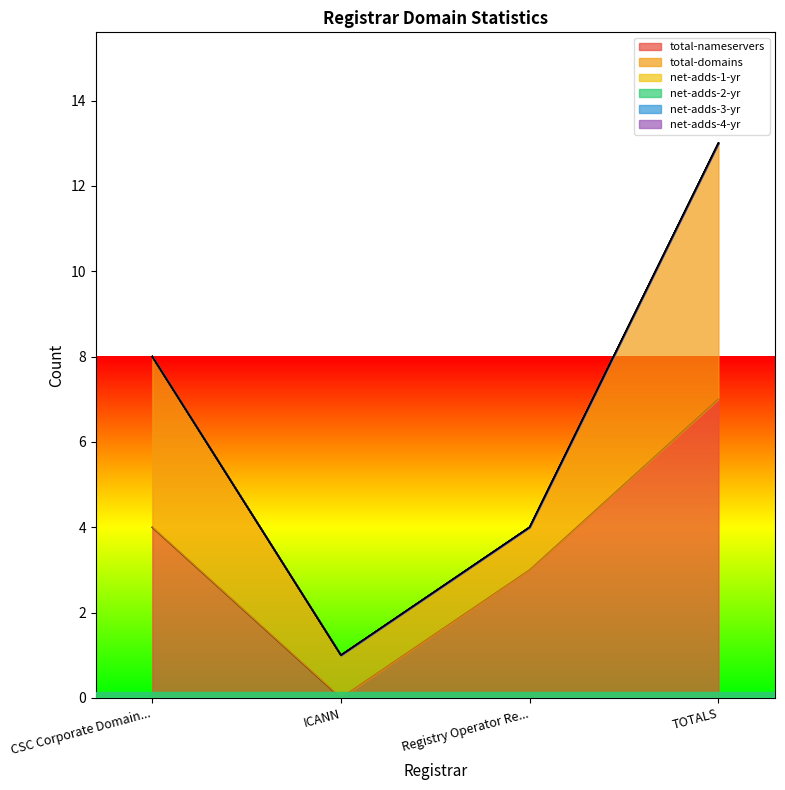

What is the label of the 2nd point from the right?

Registry Operator Reserved Non-Billable